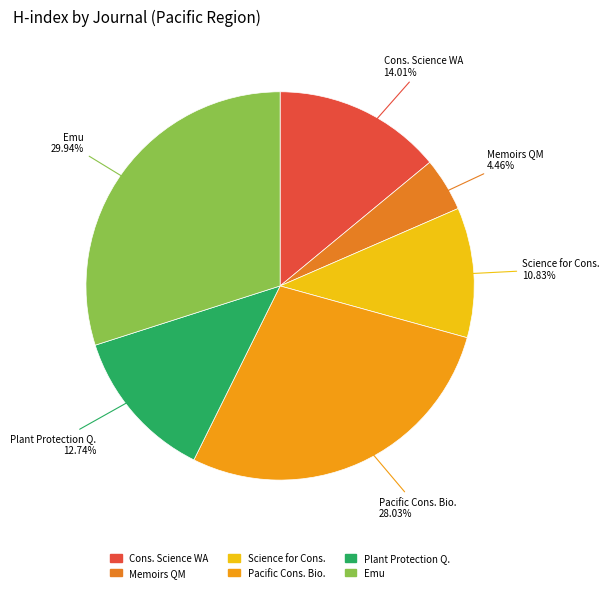

How many segments does this pie chart have?

6